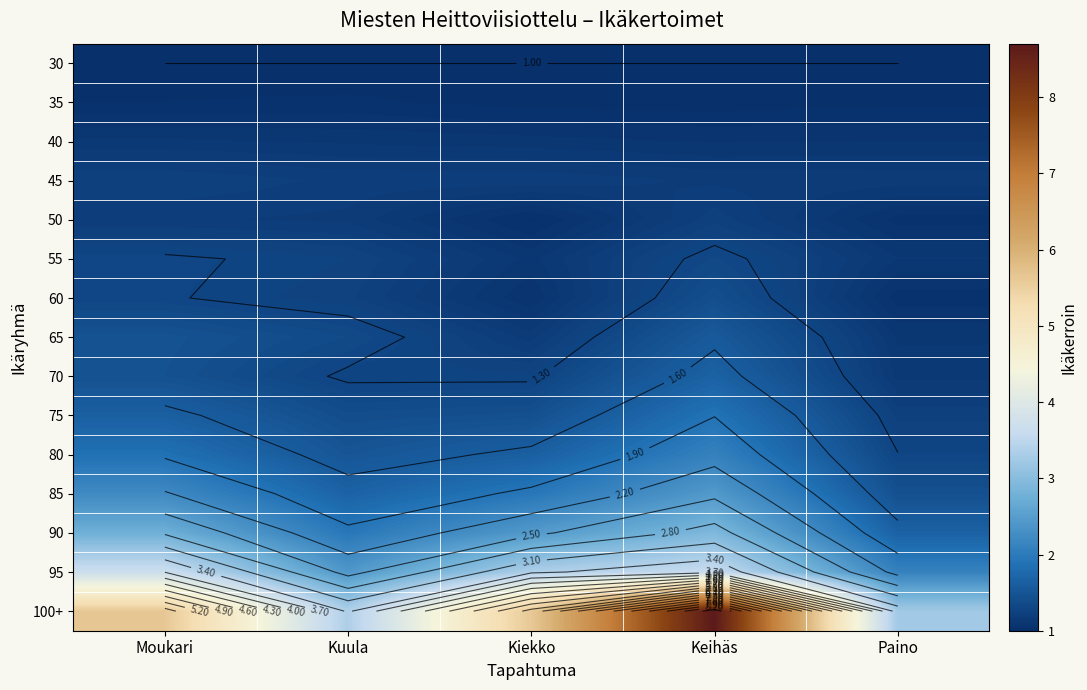

What value does the 30 series have at Kiekko?

1.0